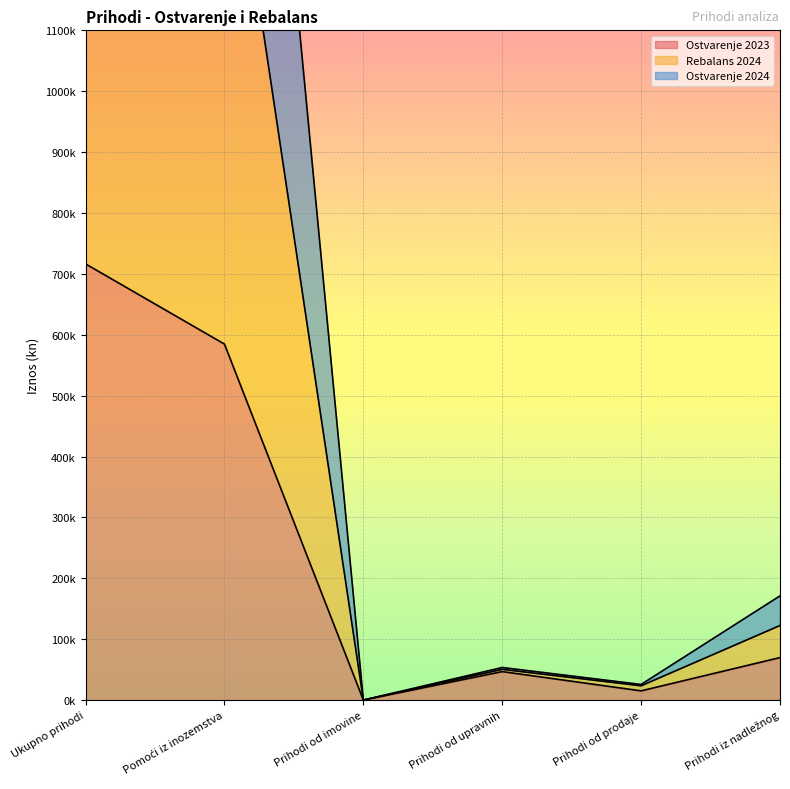

What is the sum of the Ostvarenje 2024 values at Prihodi od upravnih and Prihodi od prodaje?

73927.3